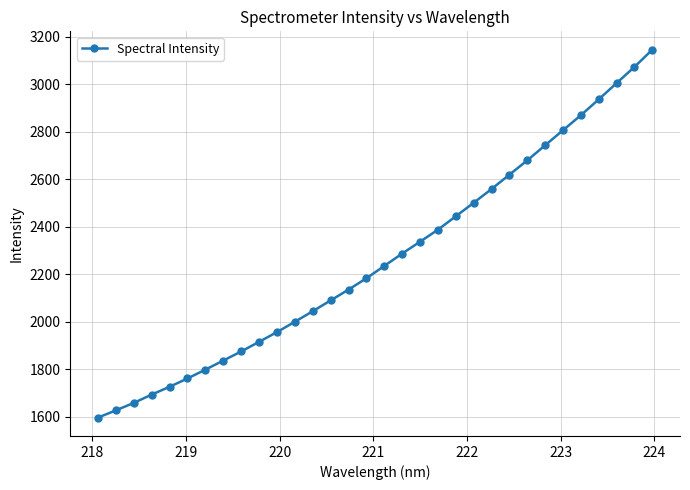

What is the sum of all values?

72552.9